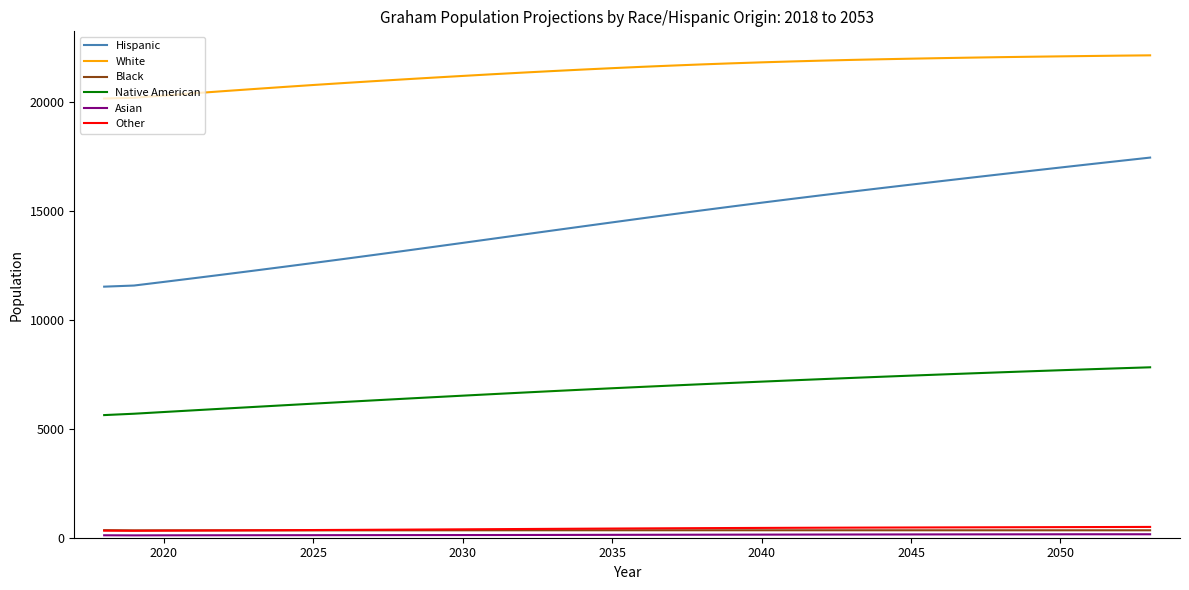

True or false: Hispanic and White intersect in this chart.

False